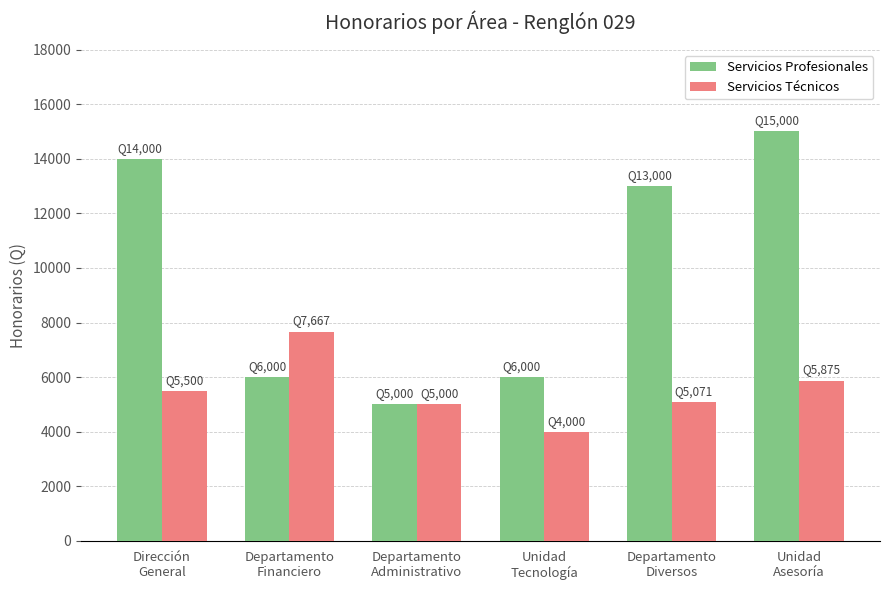

Which series has the widest spread of values?

Servicios Profesionales